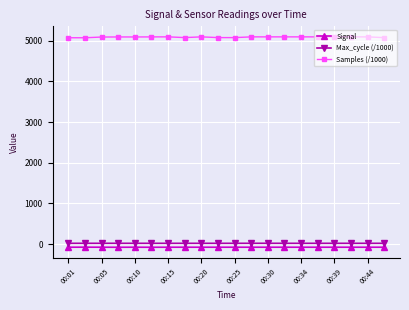

What is the highest value of the Samples (/1000) series?

5095.4